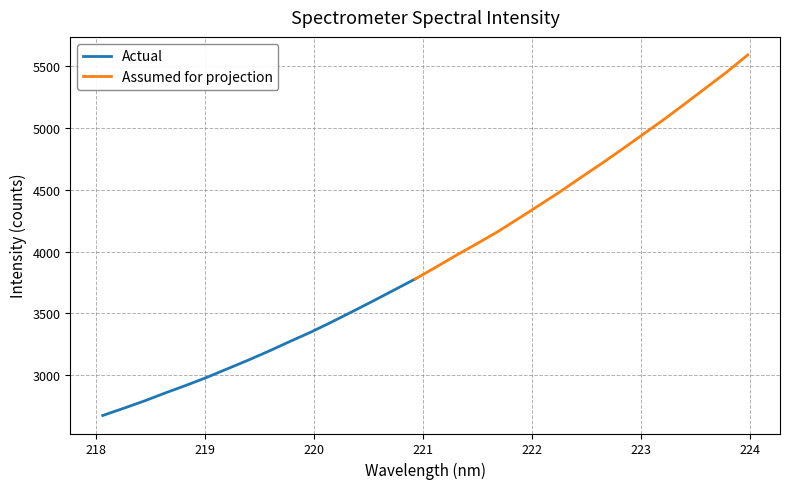

Which has a higher value, 4 or 24?

24